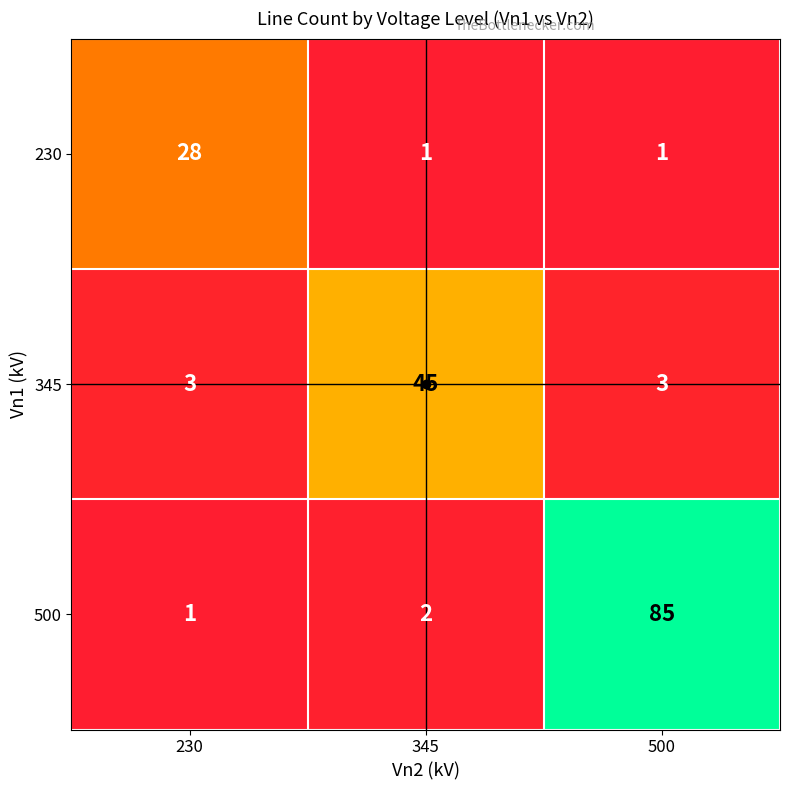

At which category does the chart reach its peak across all series?

500